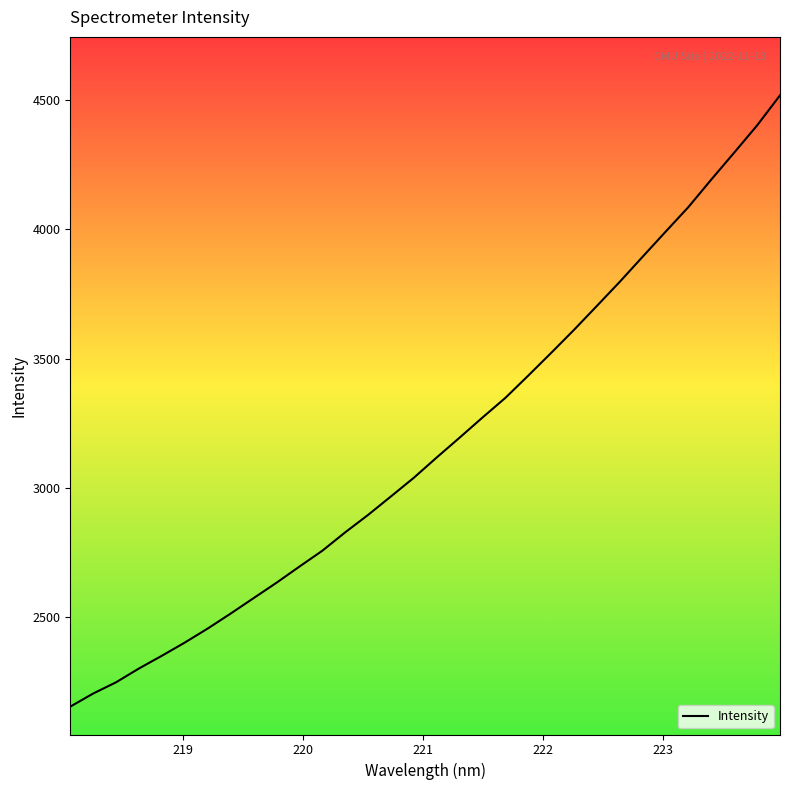

What is the greatest value displayed?

4518.7